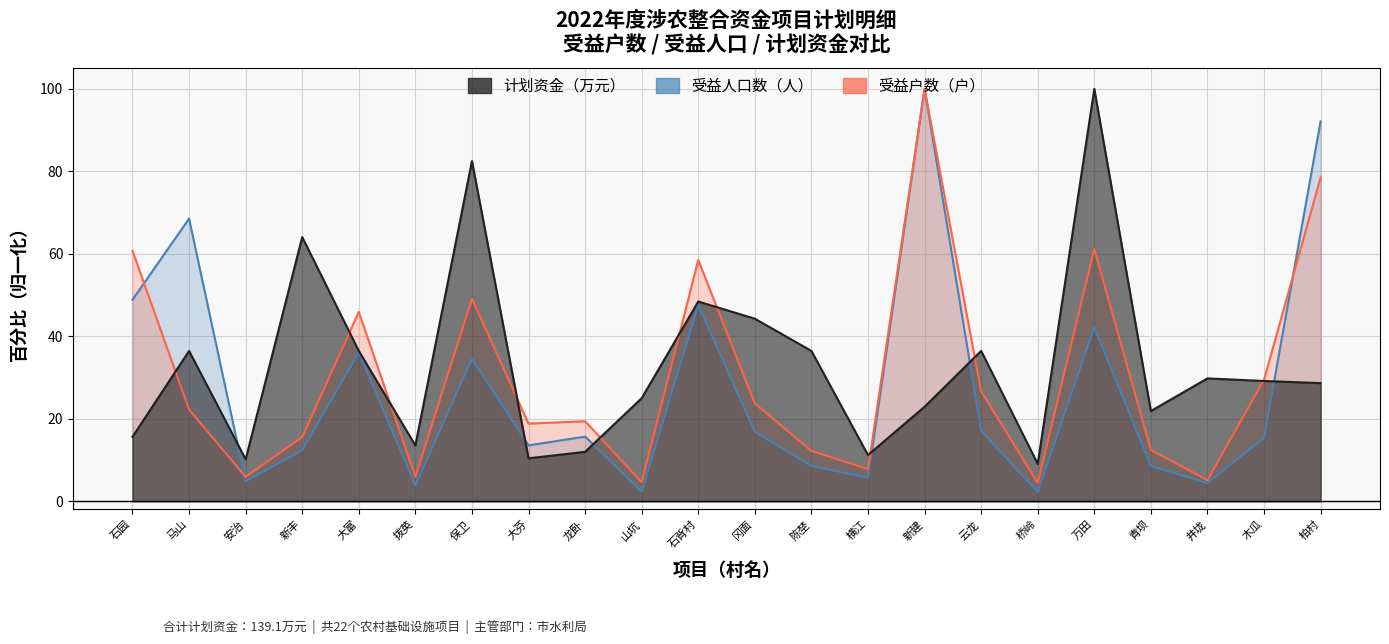

The value of 受益人口数（人） at 大富 is 7.7. True or false?

False